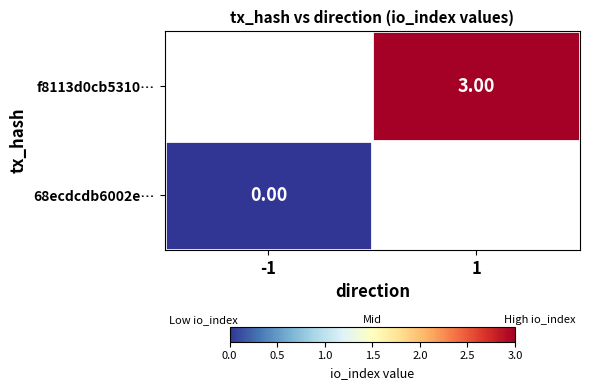

Which series has the largest range (max minus min)?

68ecdcdb6002e…